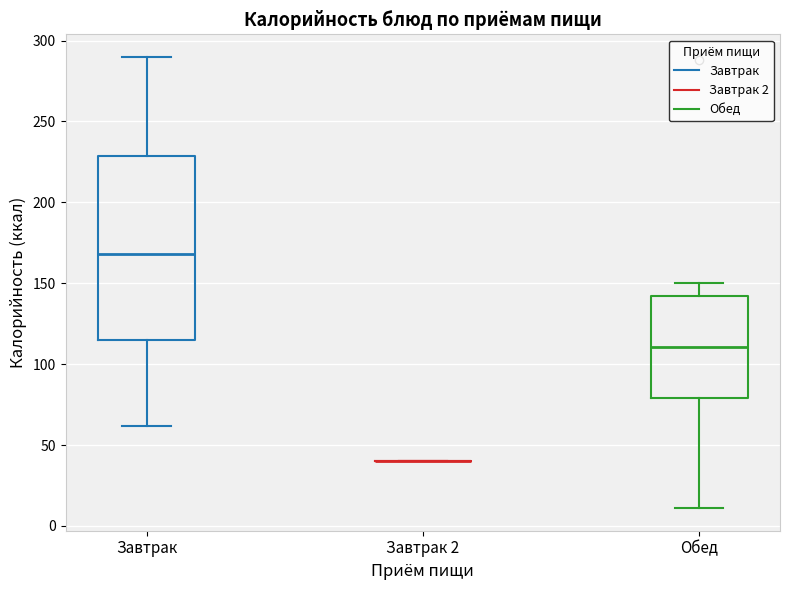

Comparing the boxes themselves (not the whiskers), which one is the tallest?

Завтрак